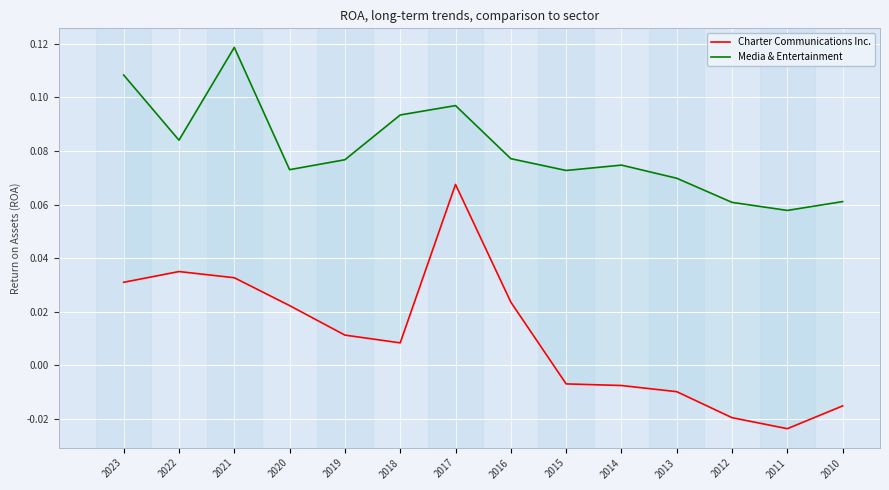

True or false: Media & Entertainment and Charter Communications Inc. intersect in this chart.

False